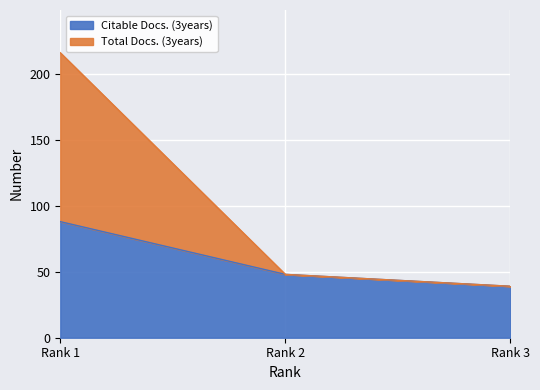

Which category has the highest value in the Citable Docs. (3years) series?

Rank 1